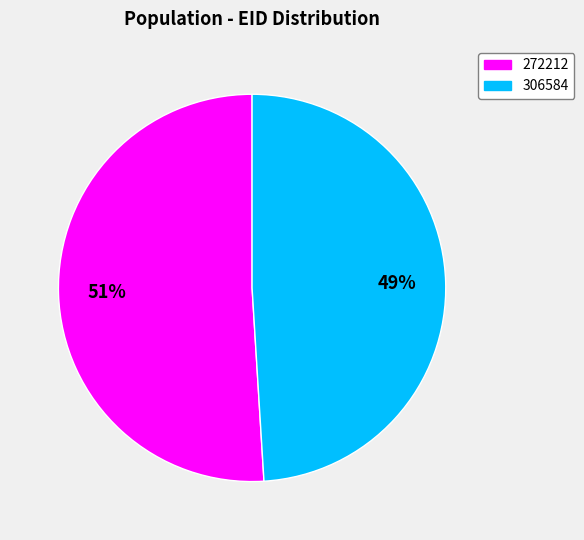

Between 272212 and 306584, which is larger?

272212